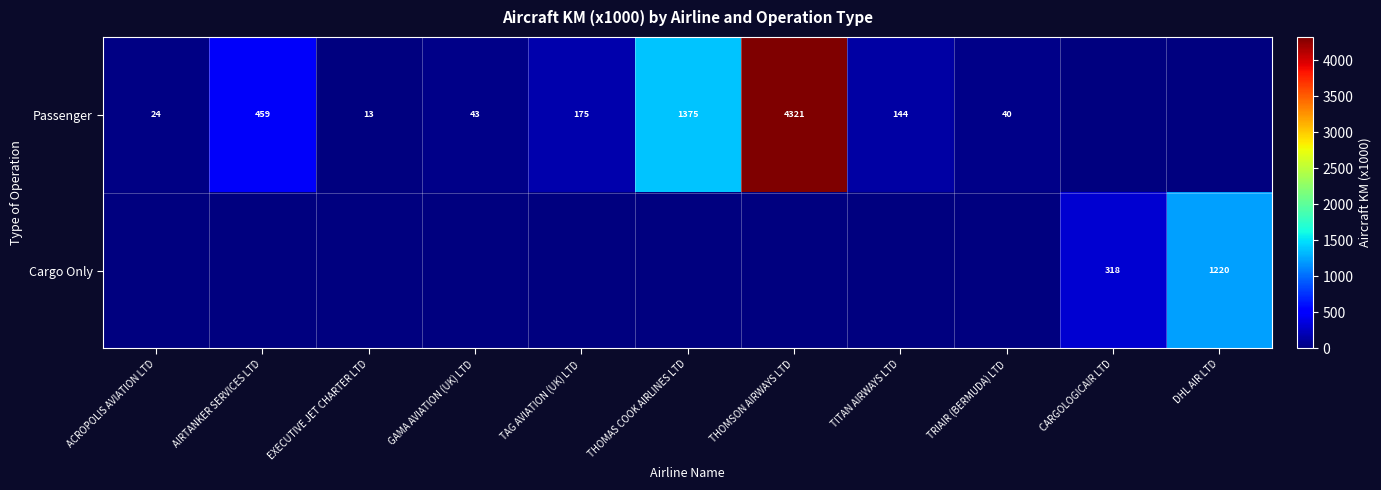

The Cargo Only series shows 318 at CARGOLOGICAIR LTD. True or false?

True